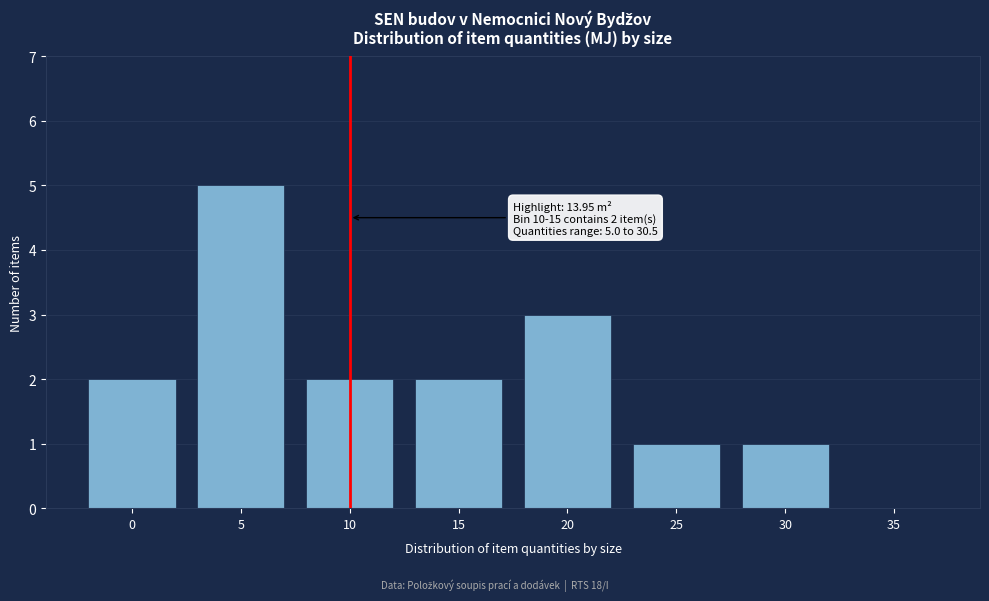

Reading right to left, transcribe all the data shown in this chart.

35=0	30=1	25=1	20=3	15=2	10=2	5=5	0=2